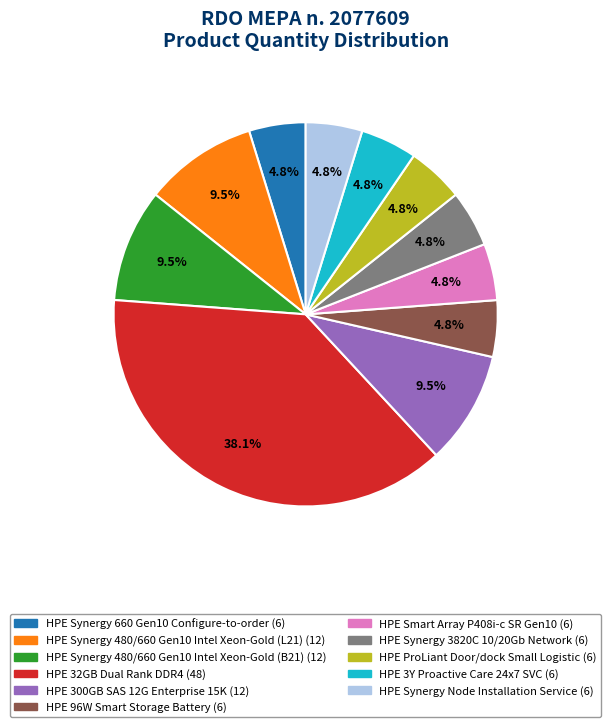

Combined, what portion of the pie is HPE Synergy 480/660 Gen10 Intel Xeon-Gold (B21) and HPE Synergy Node Installation Service?

14.3%